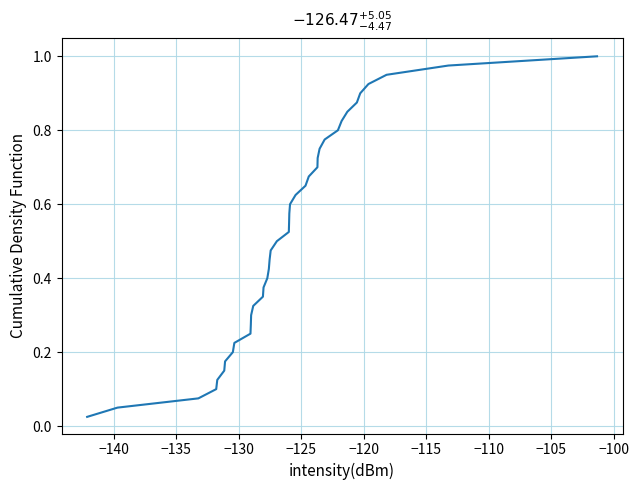

What is the sum of all values?

20.5